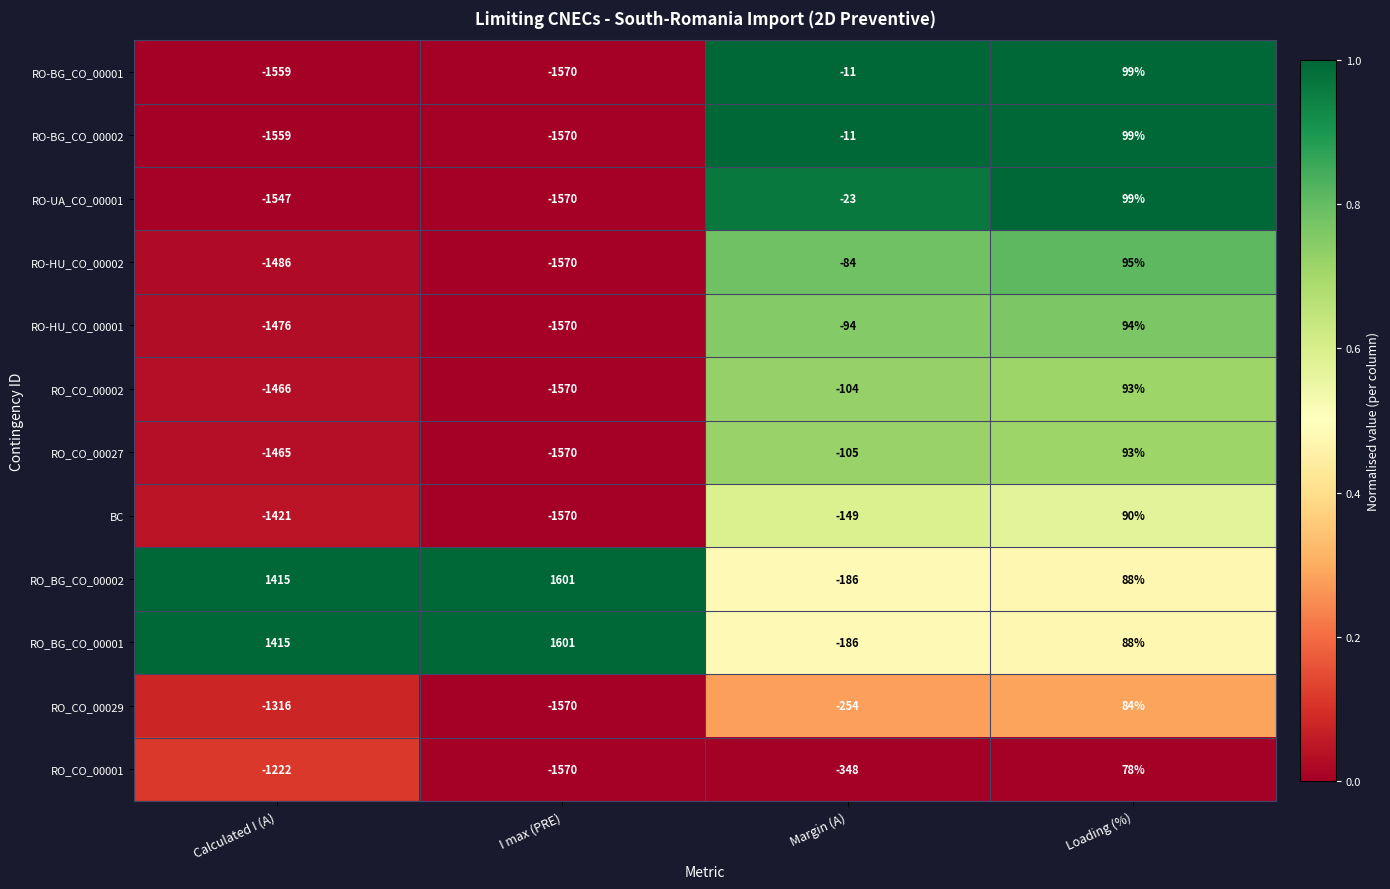

What is the spread (max minus min) of values at Calculated I (A)?

2974